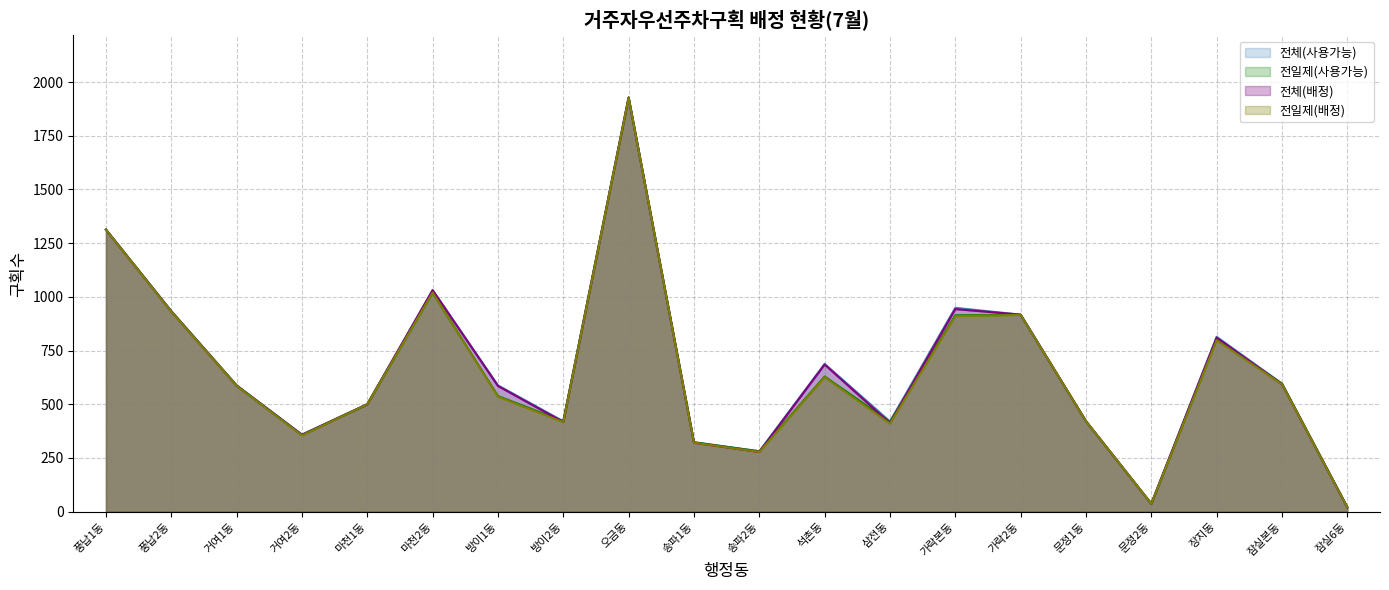

List the series in order of their peak value, lowest first.

전체(배정), 전일제(배정), 전체(사용가능), 전일제(사용가능)